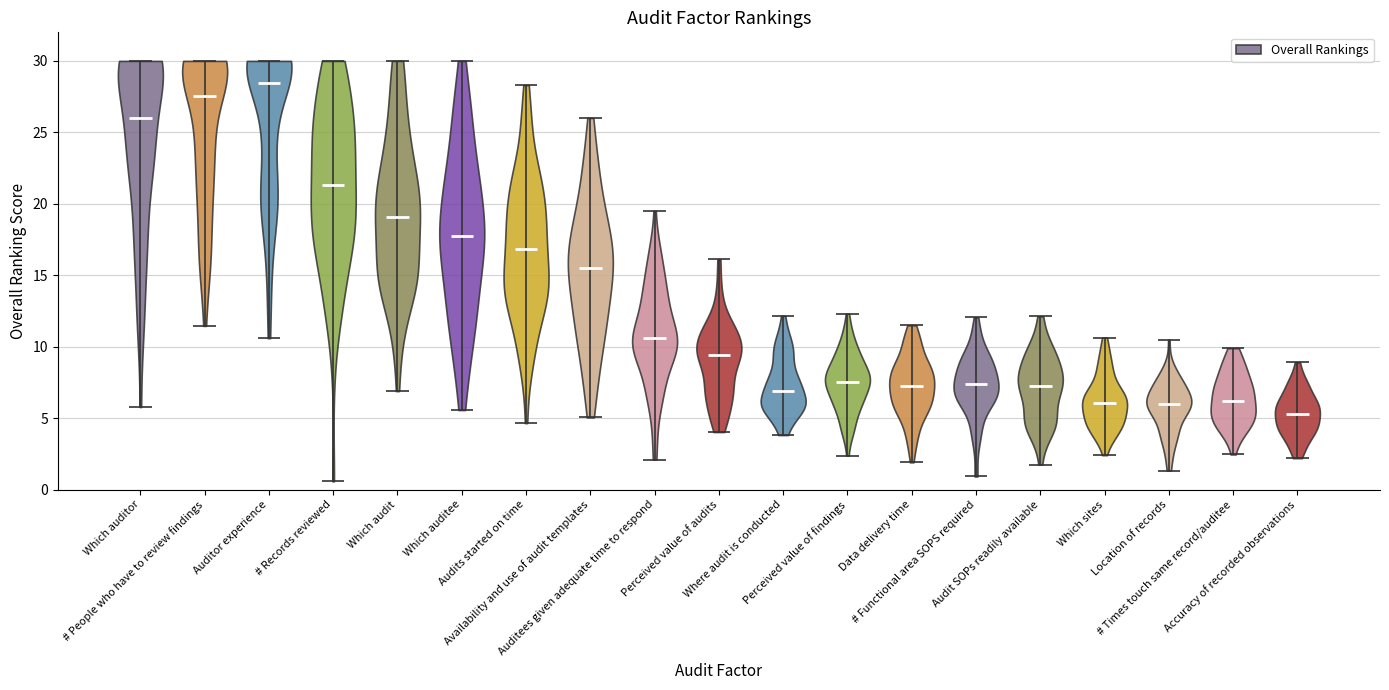

Reading left to right, read every violin against the y-axis: where its median line is, and the lowest and highest points it reaches. The values are not printed on the chart, so give them approximately, as read against the axis.

Which auditor: median line 26.0, lowest point 6.0, highest point 30.0
# People who have to review findings: median line 27.5, lowest point 11.5, highest point 30.0
Auditor experience: median line 28.5, lowest point 10.5, highest point 30.0
# Records reviewed: median line 21.5, lowest point 0.5, highest point 30.0
Which audit: median line 19.0, lowest point 7.0, highest point 30.0
Which auditee: median line 18.0, lowest point 5.5, highest point 30.0
Audits started on time: median line 17.0, lowest point 4.5, highest point 28.5
Availability and use of audit templates: median line 15.5, lowest point 5.0, highest point 26.0
Auditees given adequate time to respond: median line 10.5, lowest point 2.0, highest point 19.5
Perceived value of audits: median line 9.5, lowest point 4.0, highest point 16.0
Where audit is conducted: median line 7.0, lowest point 4.0, highest point 12.0
Perceived value of findings: median line 7.5, lowest point 2.5, highest point 12.5
Data delivery time: median line 7.5, lowest point 2.0, highest point 11.5
# Functional area SOPS required: median line 7.5, lowest point 1.0, highest point 12.0
Audit SOPs readily available: median line 7.0, lowest point 2.0, highest point 12.0
Which sites: median line 6.0, lowest point 2.5, highest point 10.5
Location of records: median line 6.0, lowest point 1.5, highest point 10.5
# Times touch same record/auditee: median line 6.0, lowest point 2.5, highest point 10.0
Accuracy of recorded observations: median line 5.5, lowest point 2.0, highest point 9.0